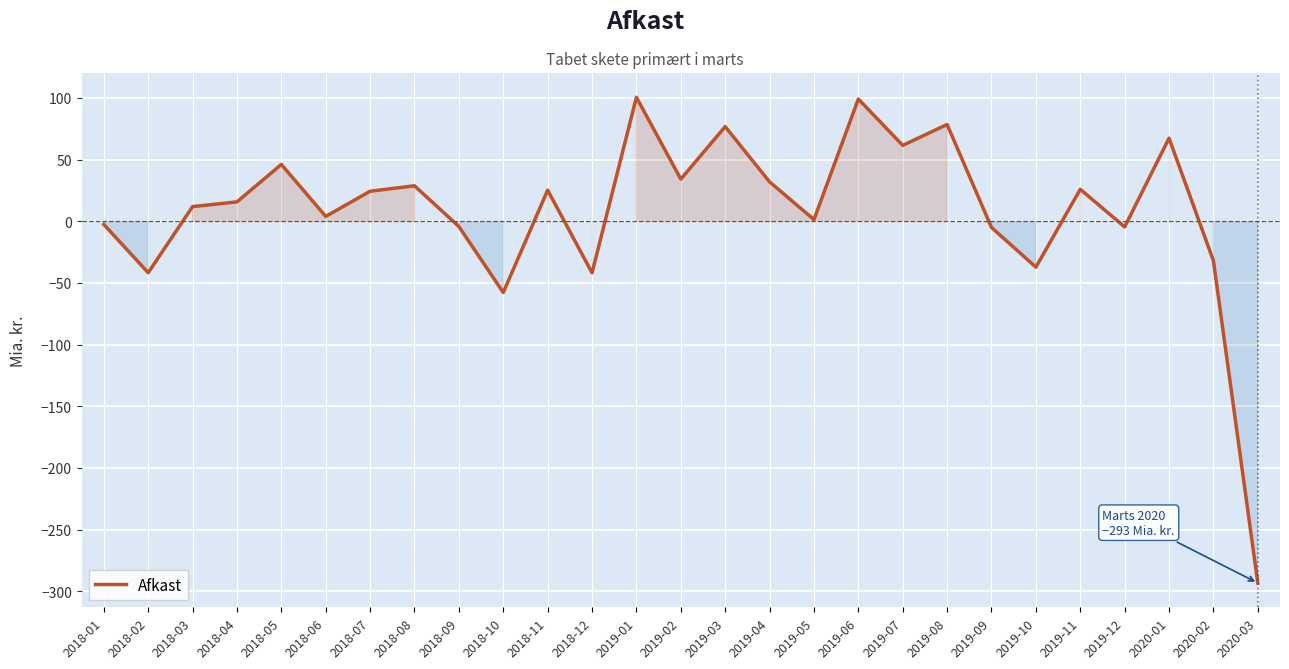

What is the change in value from 2018-11 to 2019-08?

+53.2